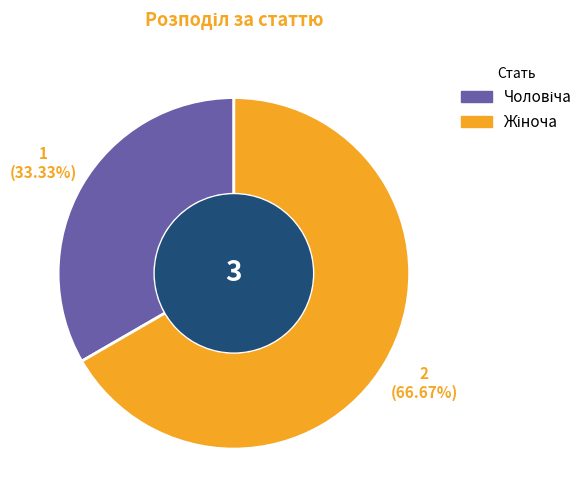

To the nearest percent, what is the average slice percentage?

50%